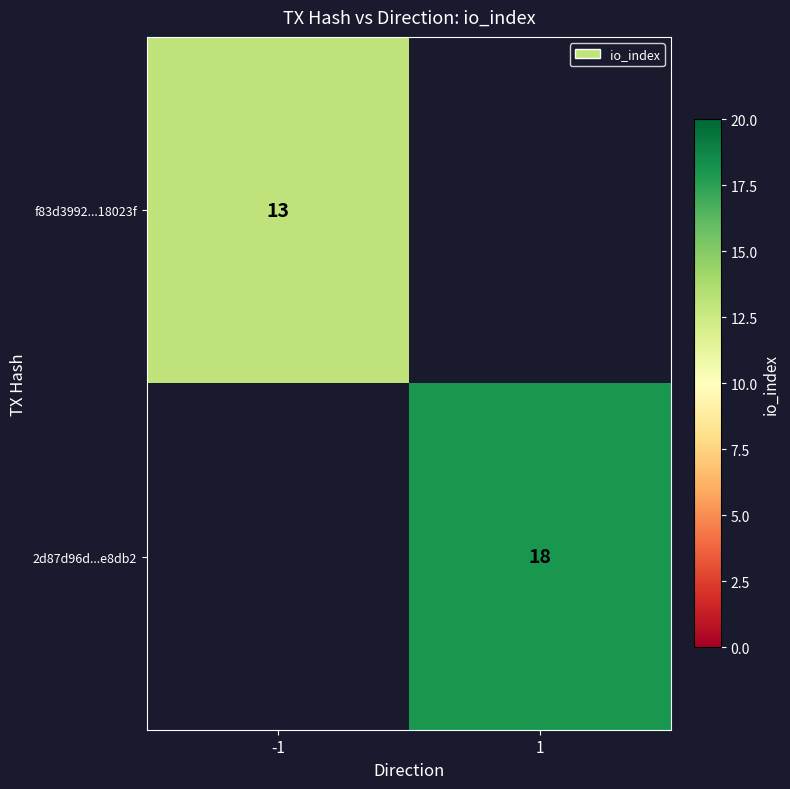

What is the greatest value displayed?

18.0